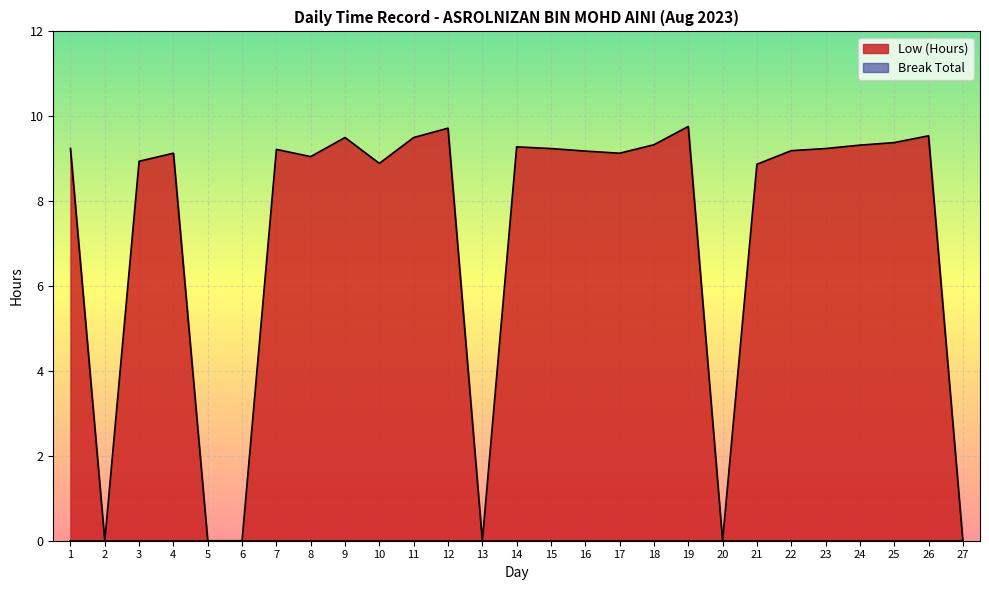

Reading left to right, extract all data points from this chart.

9.2	0.0	8.9	9.1	0.0	0.0	9.2	9.1	9.5	8.9	9.5	9.7	0.0	9.3	9.2	9.2	9.1	9.3	9.8	0.0	8.9	9.2	9.2	9.3	9.4	9.5	0.0